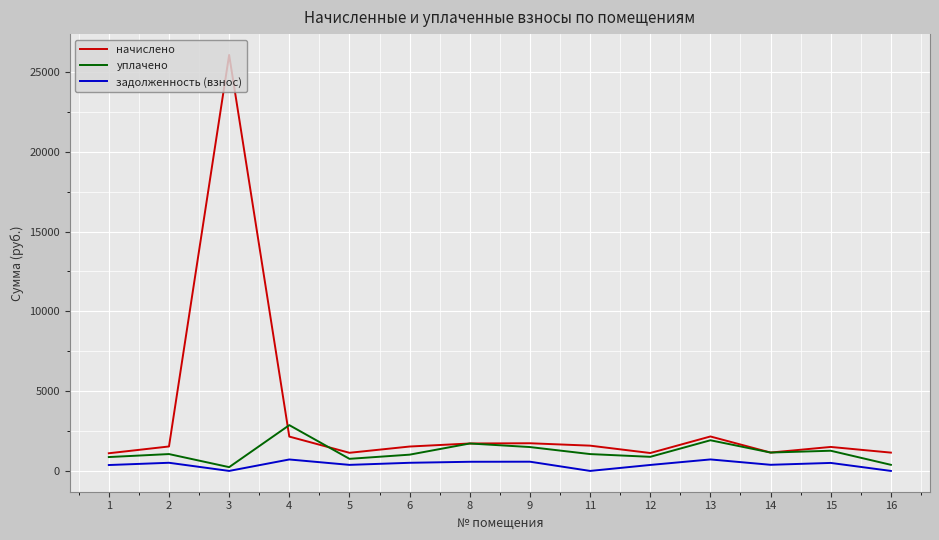

The начислено series shows 26072.8 at 3. True or false?

True